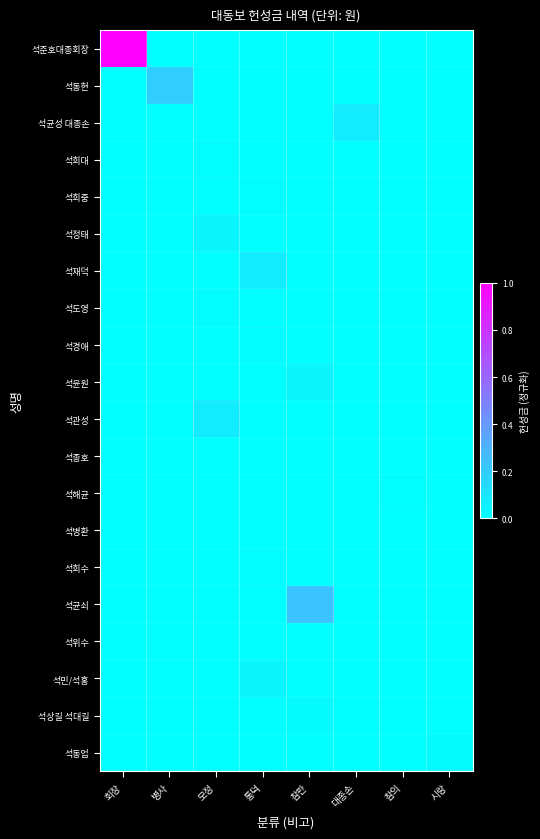

Which series has the largest total across all categories?

석준호대종회장